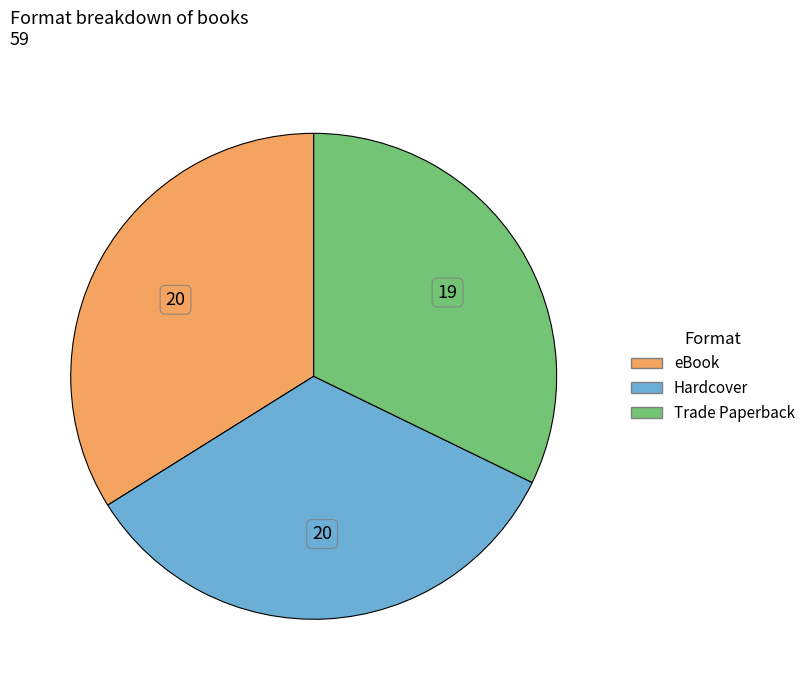

Is it true that Hardcover is 34% of the pie?

True